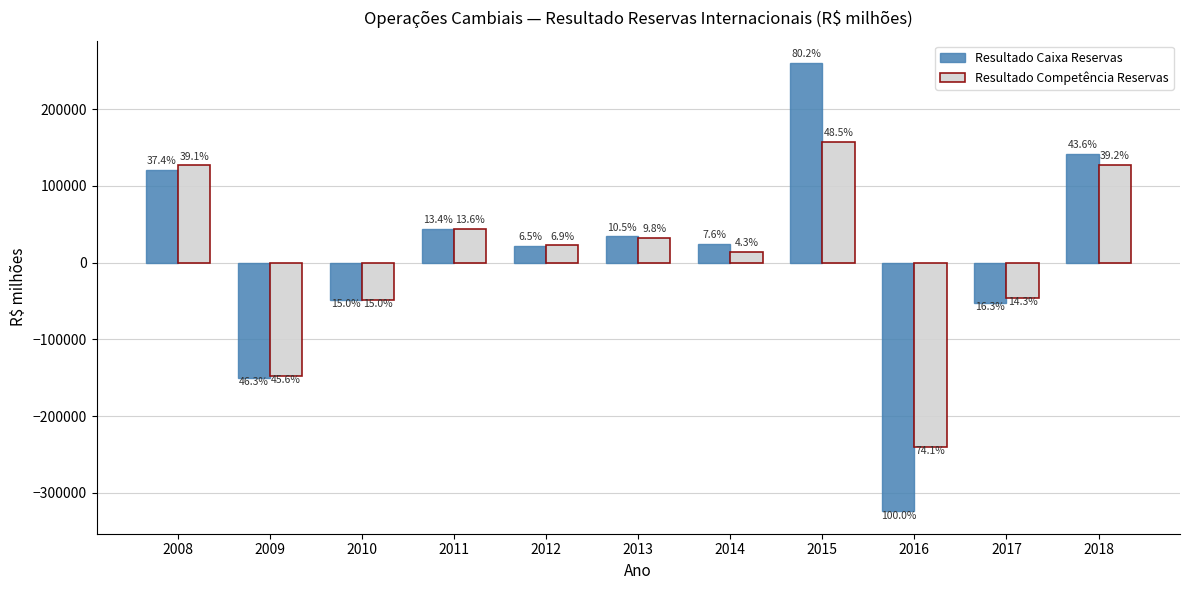

Which series has the largest total across all categories?

Resultado Caixa Reservas